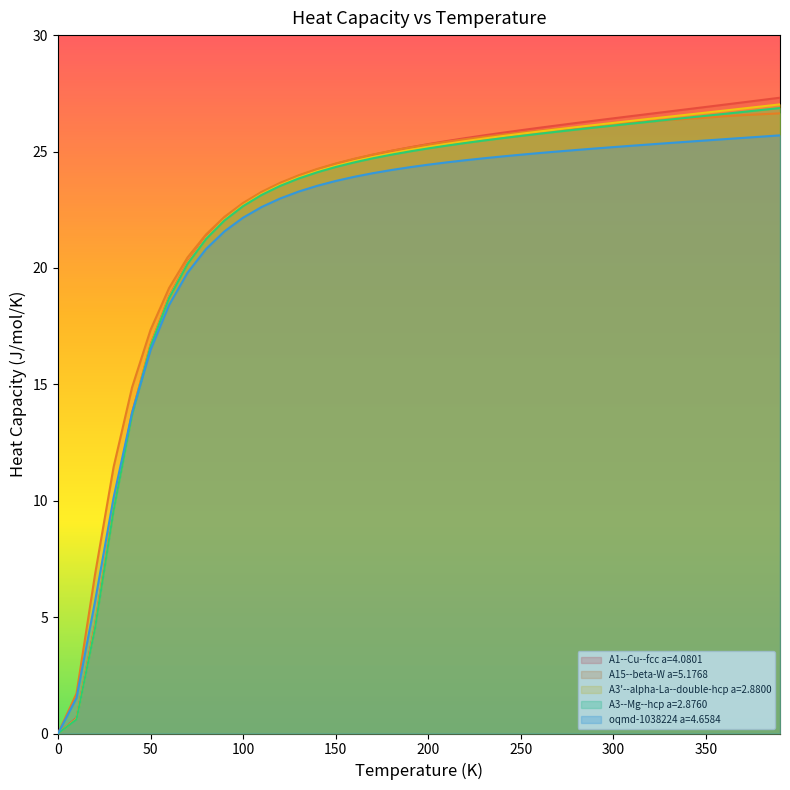

The value of A1--Cu--fcc a=4.0801 at 360 is 27.0. True or false?

True